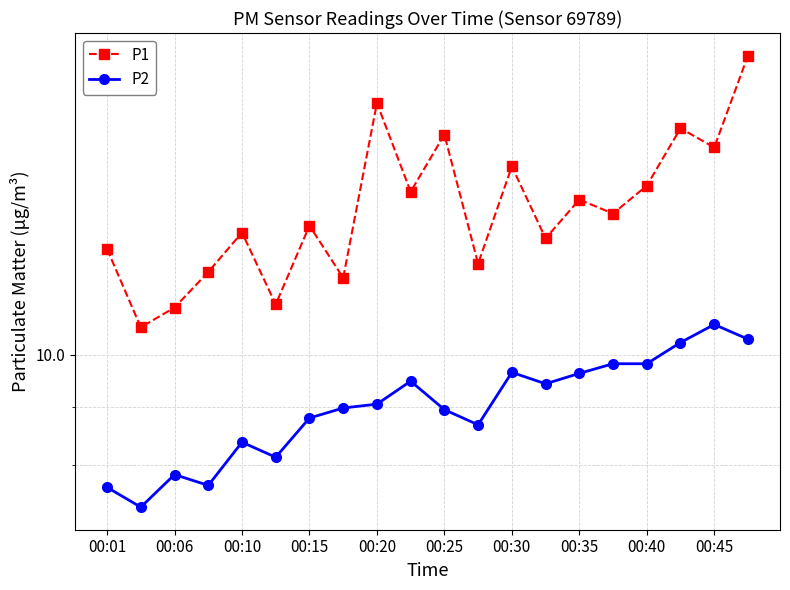

Reading left to right, list all the values displayed in this chart.

P1: 12.4	10.6	11.0	11.8	12.8	11.1	13.0	11.7	16.6	13.9	15.6	12.0	14.6	12.7	13.7	13.3	14.1	15.8	15.2	18.3
P2: 7.7	7.3	7.8	7.7	8.4	8.1	8.8	9.0	9.1	9.5	8.9	8.7	9.7	9.4	9.6	9.8	9.8	10.2	10.6	10.3